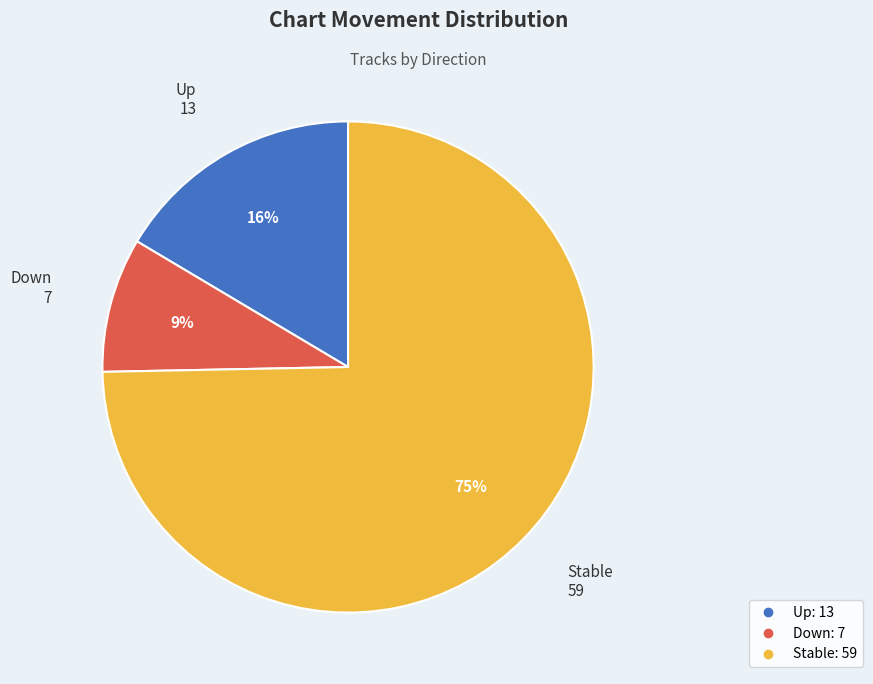

Count the number of slices in the pie.

3